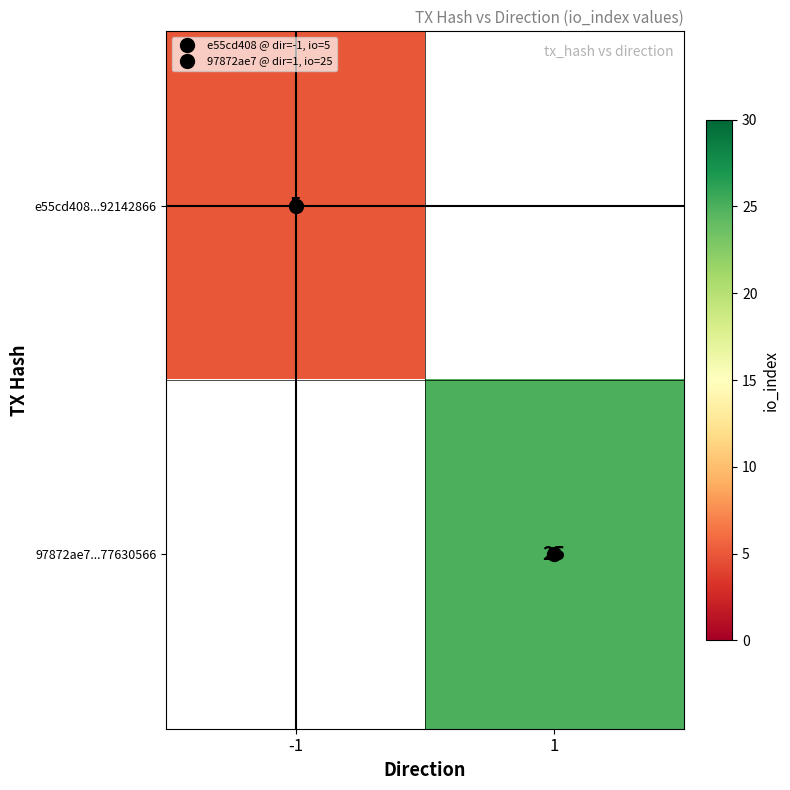

Which series has the largest range (max minus min)?

e55cd408...92142866